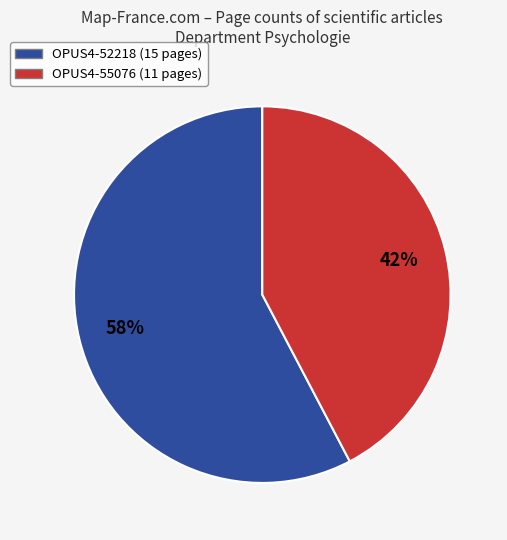

To the nearest percent, what is the combined percentage of OPUS4-52218 and OPUS4-55076?

100%